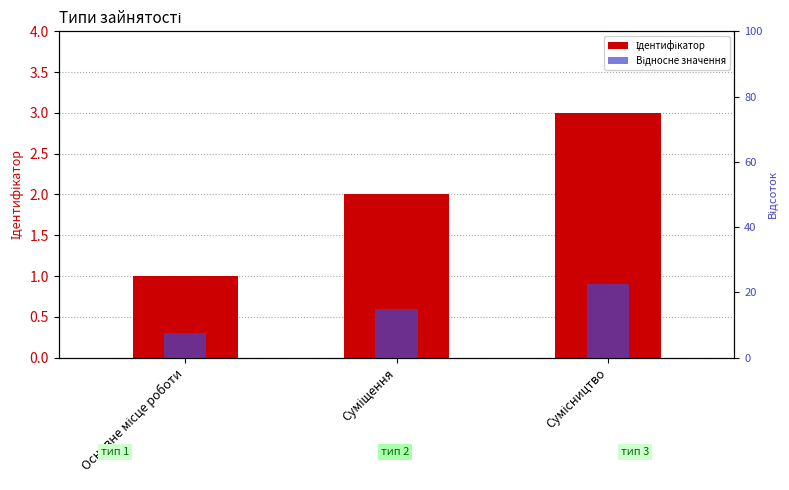

What is the total value across all series at Основне місце роботи?

1.3